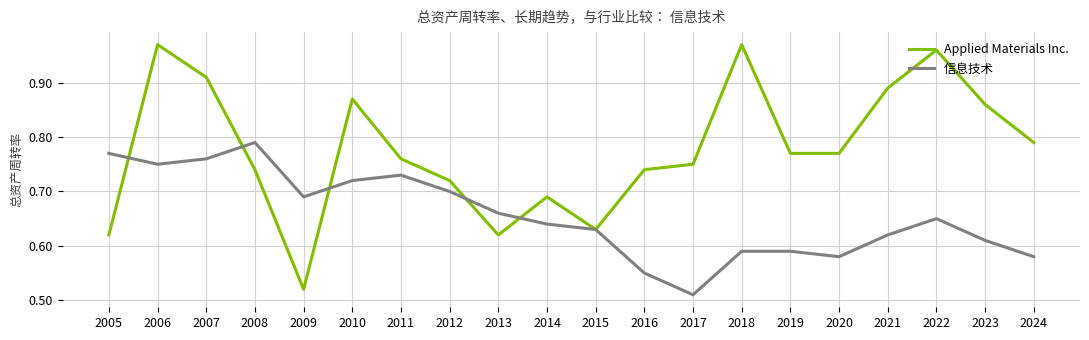

Which series has the widest spread of values?

Applied Materials Inc.